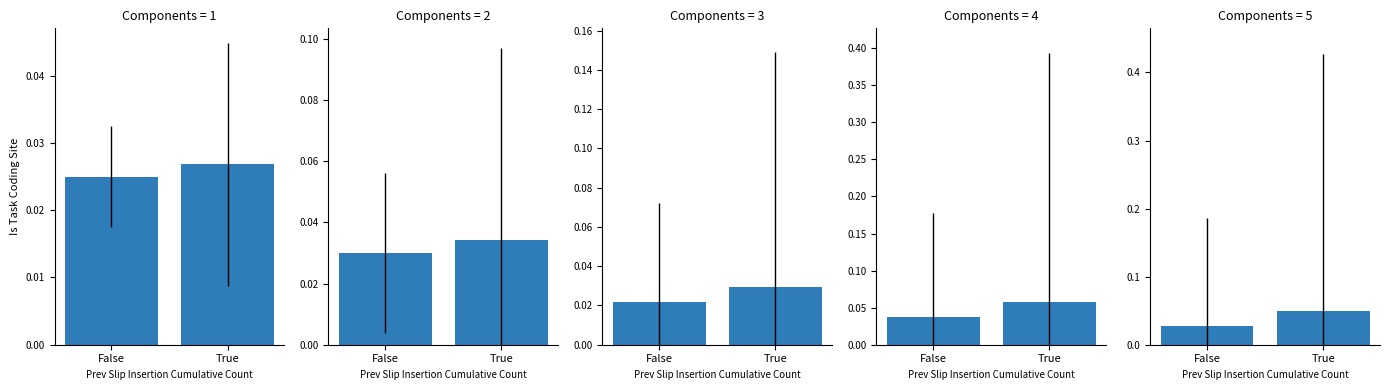

Is it true that the value at False is 0.0?

True